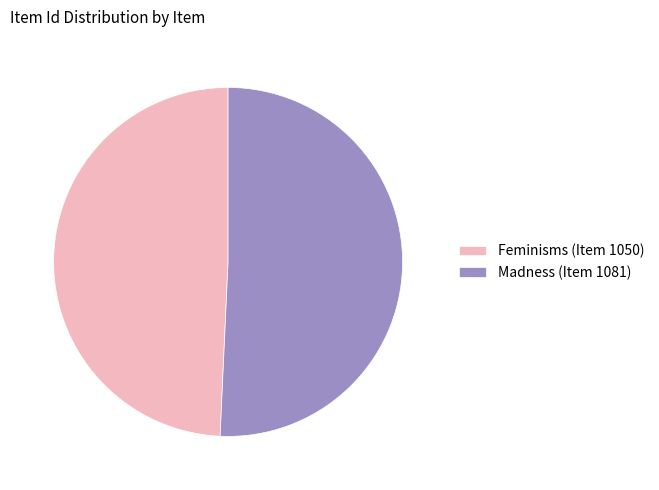

Which slice is the largest?

Madness (Item 1081)